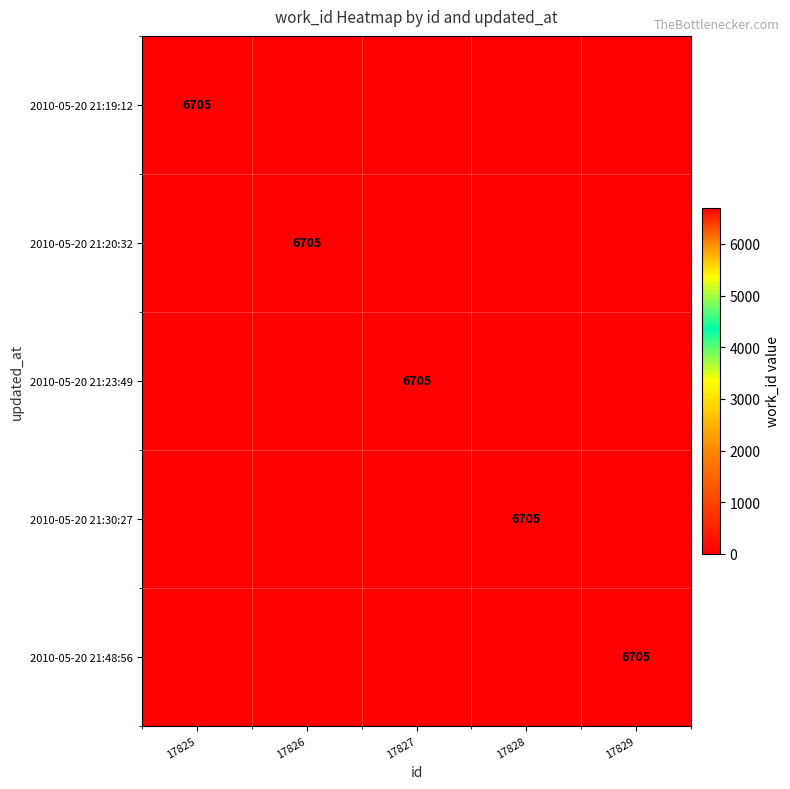

True or false: 2010-05-20 21:30:27 has a value of 11332 at 17828.

False